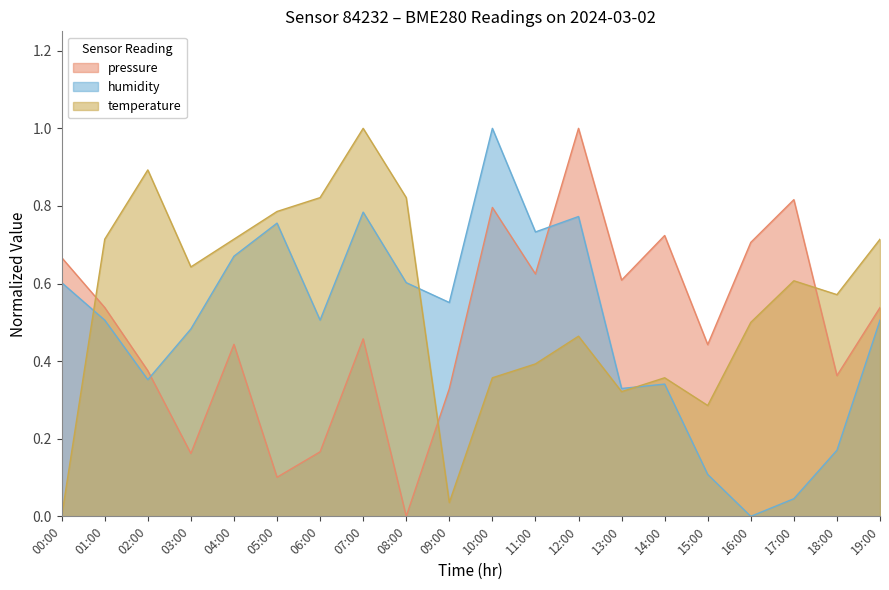

What is the spread (max minus min) of values at 10:00?

0.6